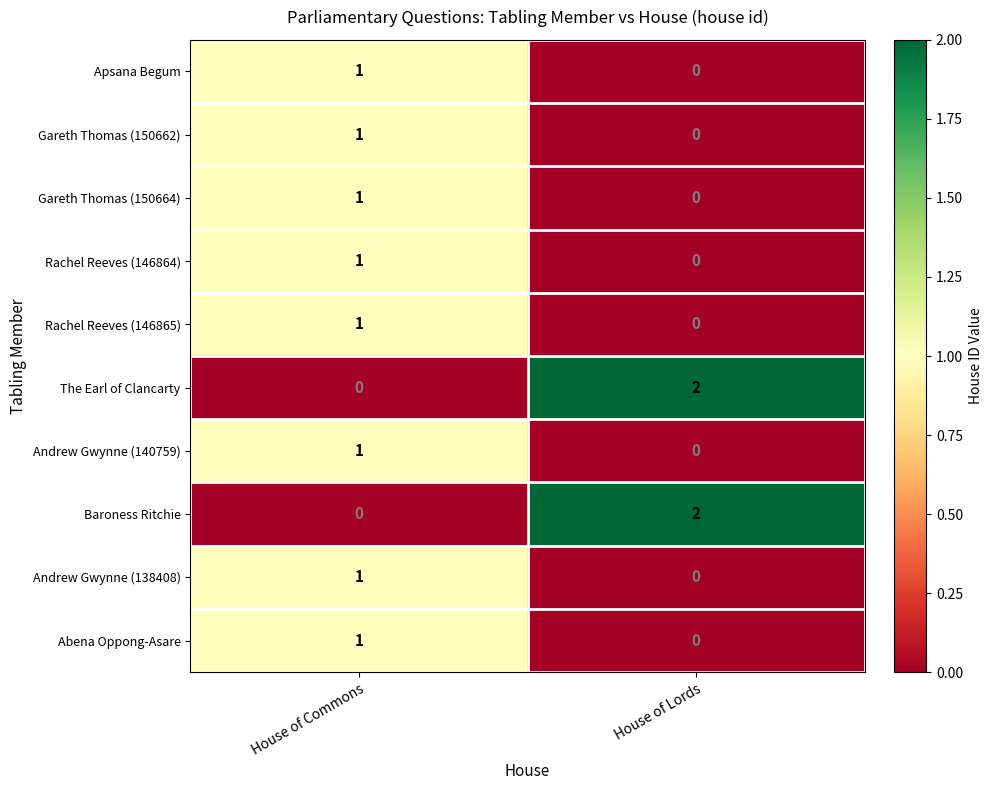

Rank the categories by Andrew Gwynne (140759) value from lowest to highest.

House of Lords, House of Commons